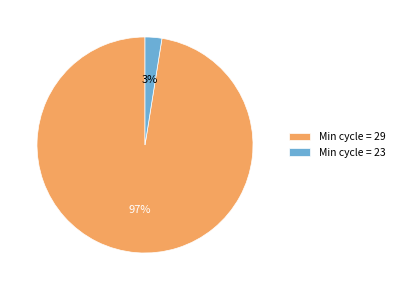

What percentage is the Min cycle = 23 slice, to the nearest percent?

3%